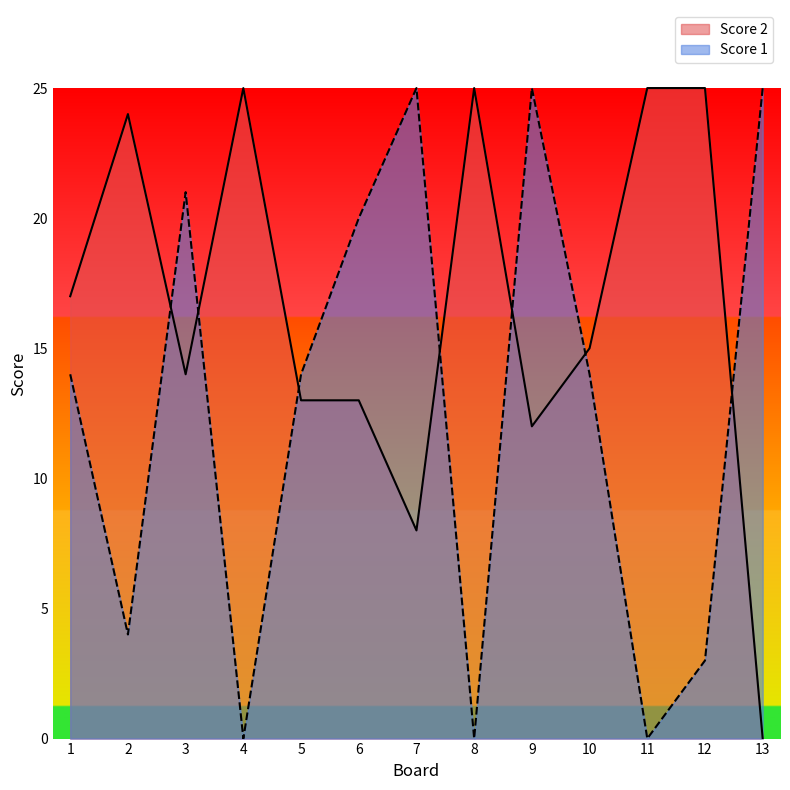

Reading left to right, what are all the values shown in this chart?

Score 2: 1=17	2=24	3=14	4=25	5=13	6=13	7=8	8=25	9=12	10=15	11=25	12=25	13=0
Score 1: 1=14	2=4	3=21	4=0	5=14	6=20	7=25	8=0	9=25	10=14	11=0	12=3	13=25